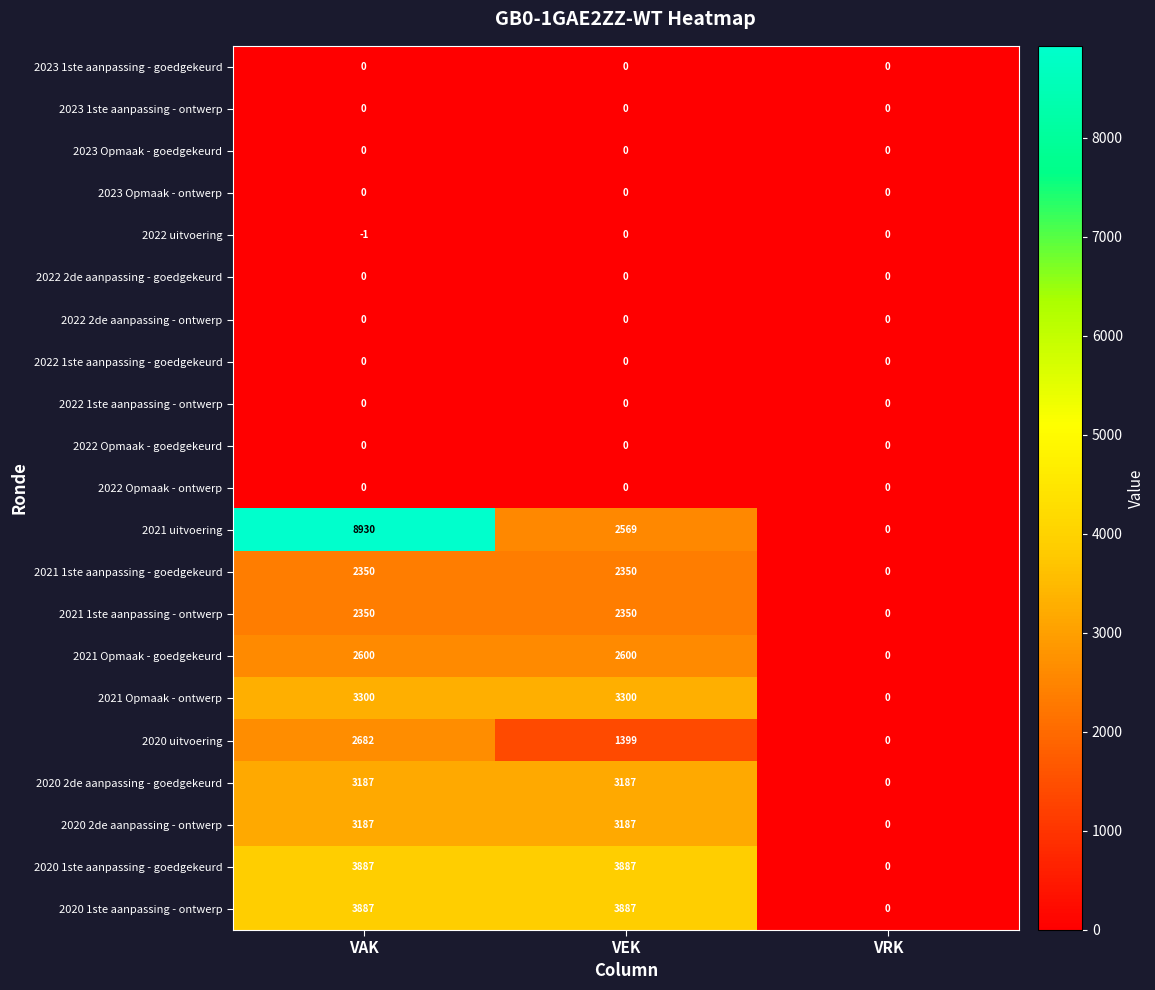

Count the 2020 2de aanpassing - ontwerp values in the range 0 to 3187.

3